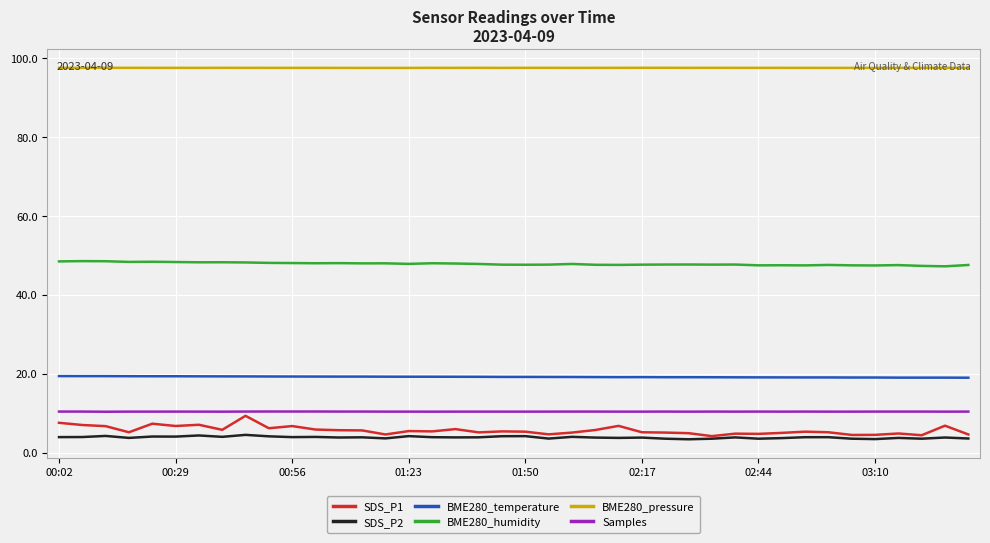

What are all the series names shown in the legend?

SDS_P1, SDS_P2, BME280_temperature, BME280_humidity, BME280_pressure, Samples